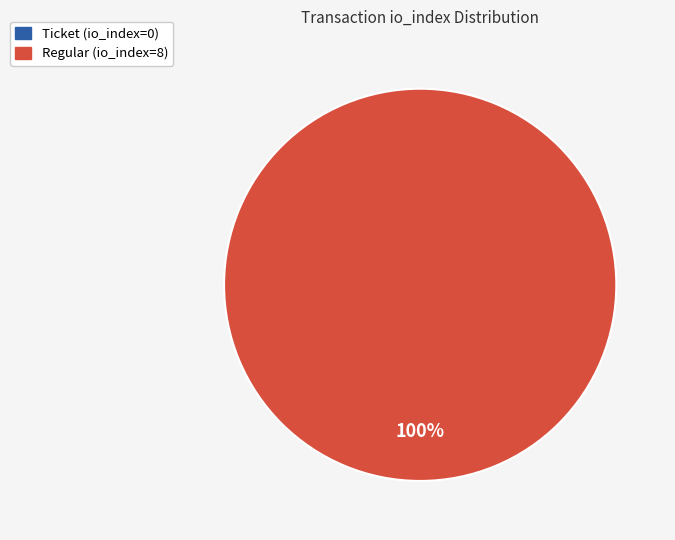

To the nearest percent, what is the difference between the Ticket (io_index=0) and Regular (io_index=8) slice percentages?

100%